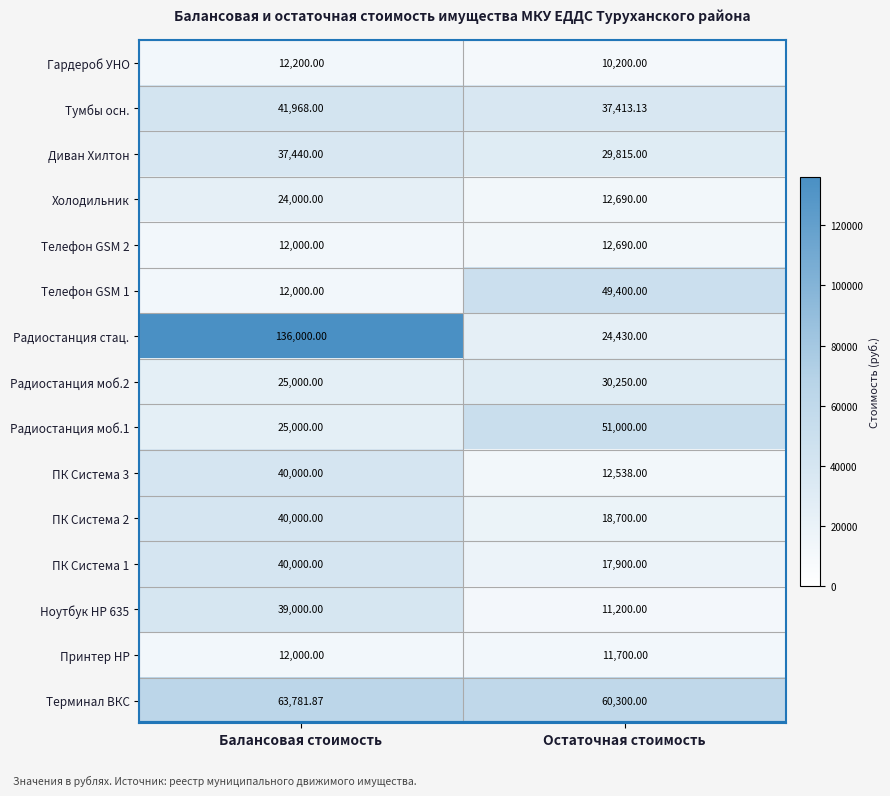

List the labels in order of Ноутбук HP 635 value, largest first.

Балансовая стоимость, Остаточная стоимость